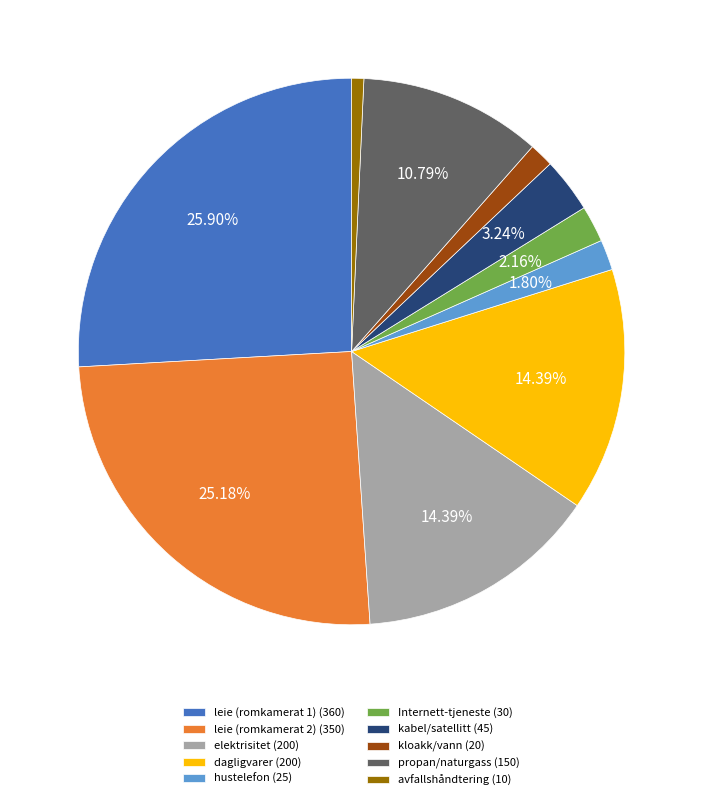

Which has a higher value, hustelefon (25) or elektrisitet (200)?

elektrisitet (200)